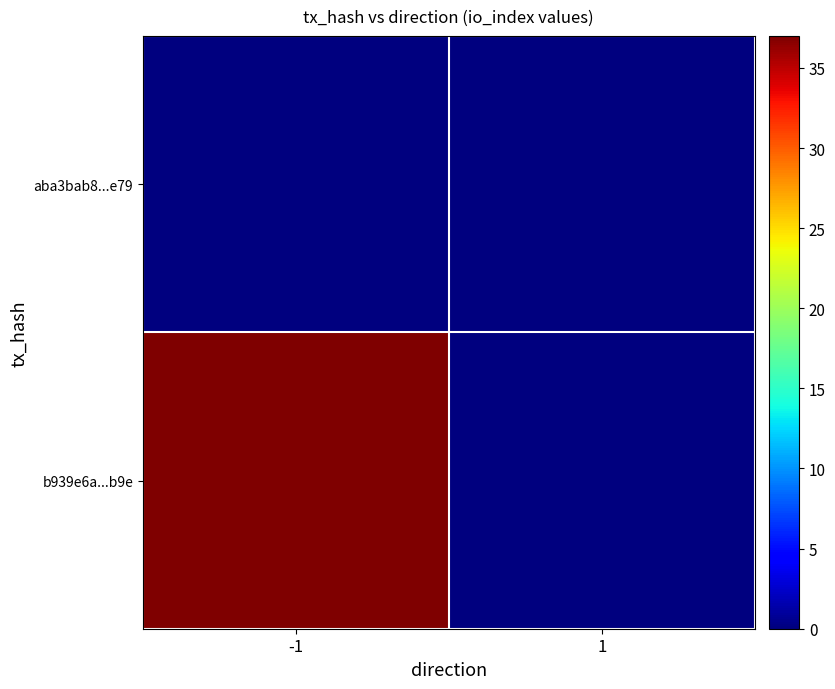

Reading left to right, transcribe all the data shown in this chart.

aba3bab8...e79: -1=0	1=0
b939e6a...b9e: -1=37	1=0